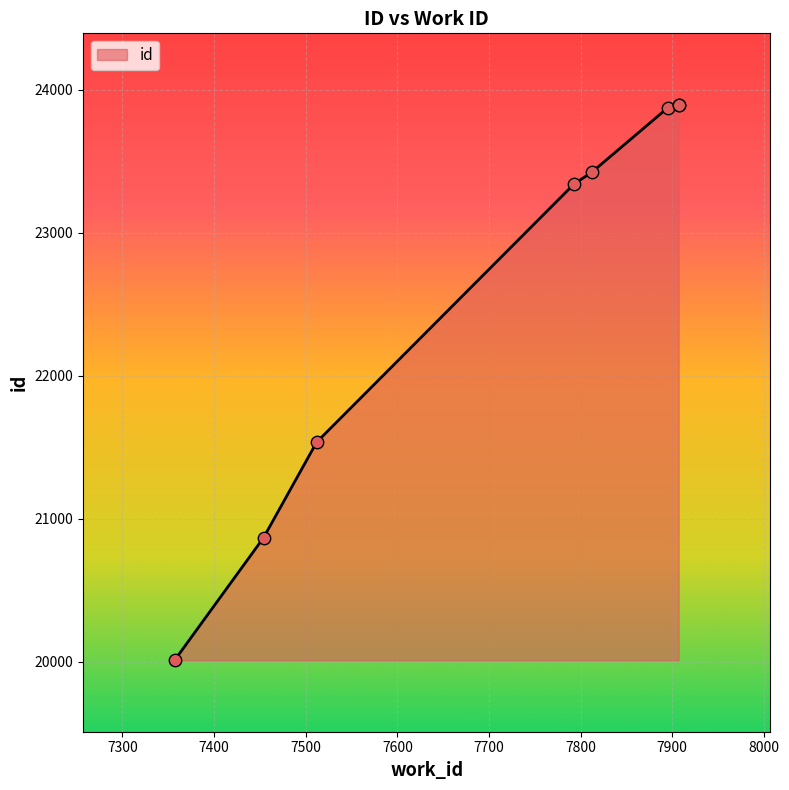

What is the ratio of the value at 7512 to the value at 7895?

0.9